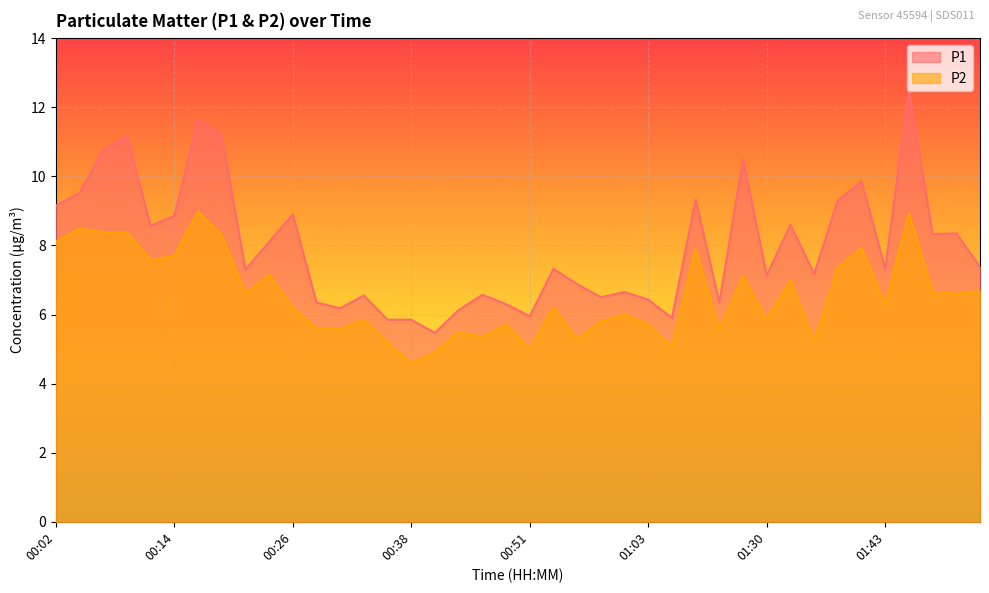

How many values in the P2 series exceed 6?

22